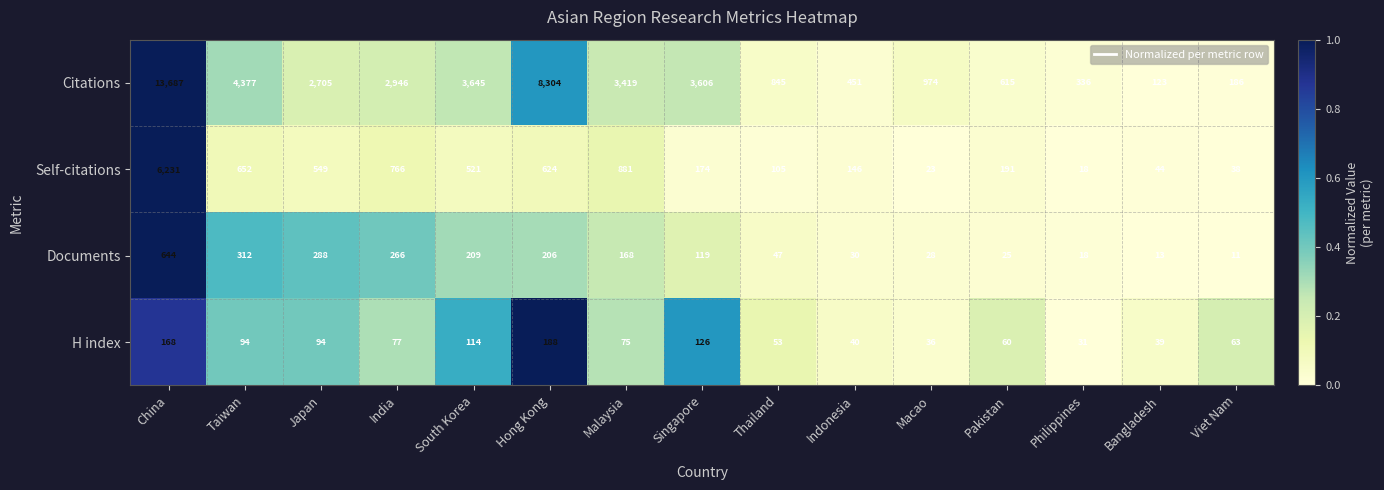

At which label does H index first exceed 75?

China